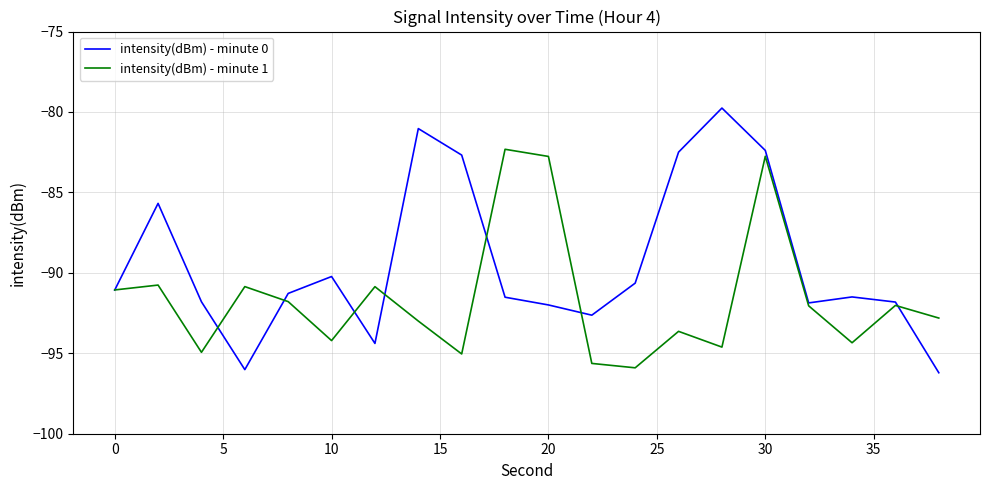

Which series has the largest range (max minus min)?

intensity(dBm) - minute 0